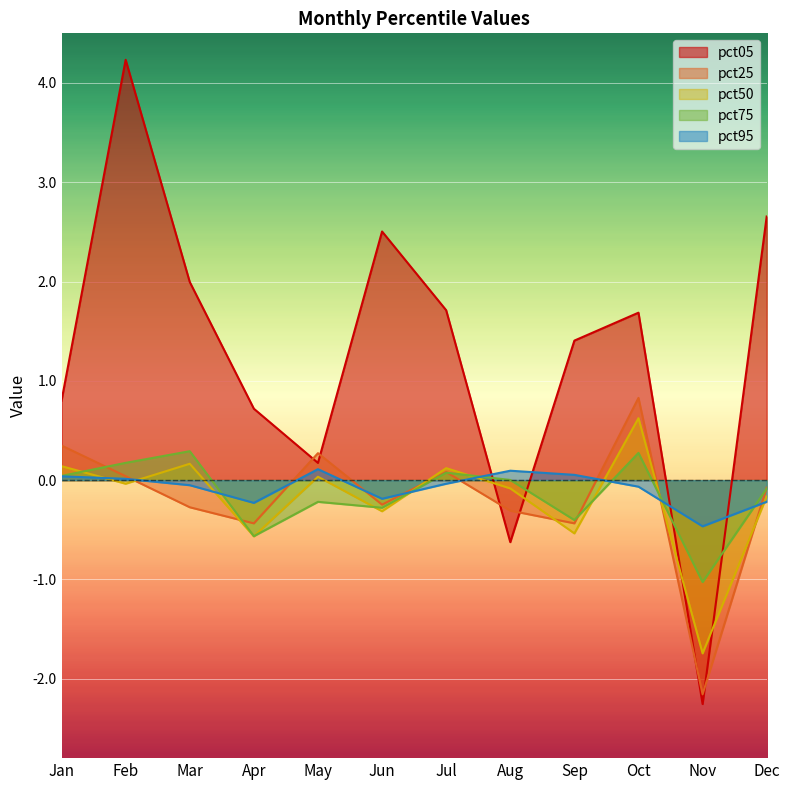

What is the sum of all pct95 values?

-0.9